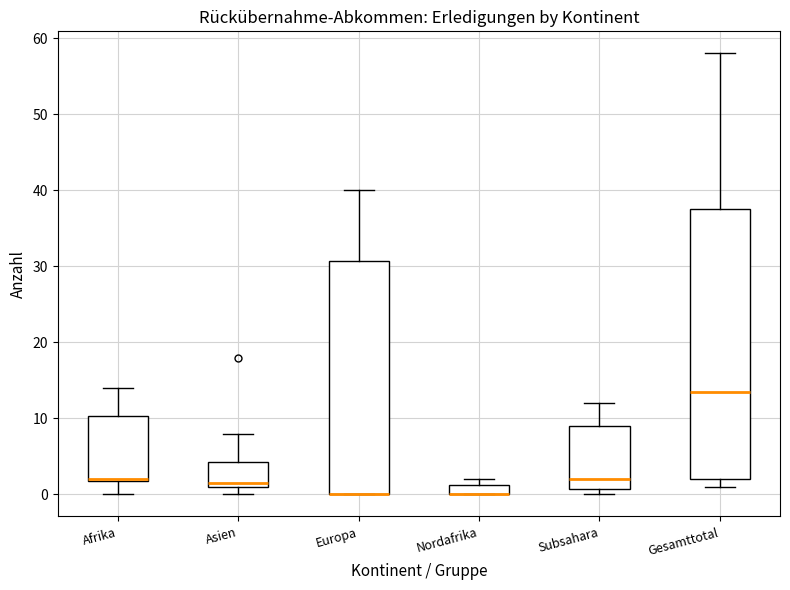

Where does the upper whisker of the box for Afrika end on the y-axis? The values are not printed on the chart, so give them approximately, as read against the axis.

14